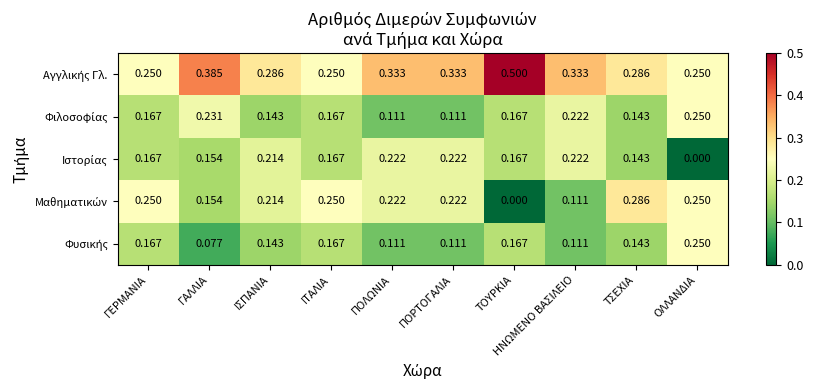

How many distinct data groups are displayed?

5